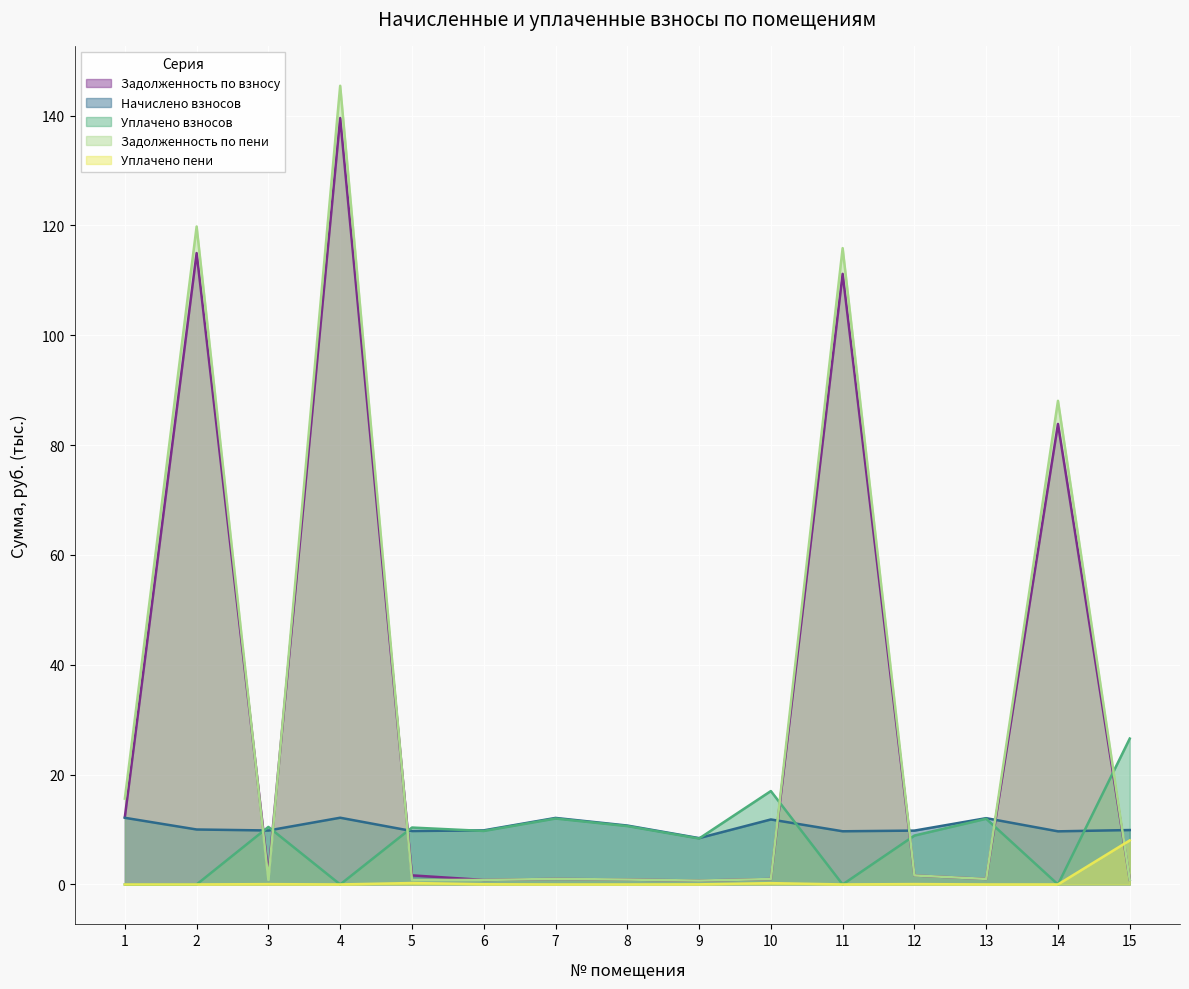

Count the number of categories in the chart.

15